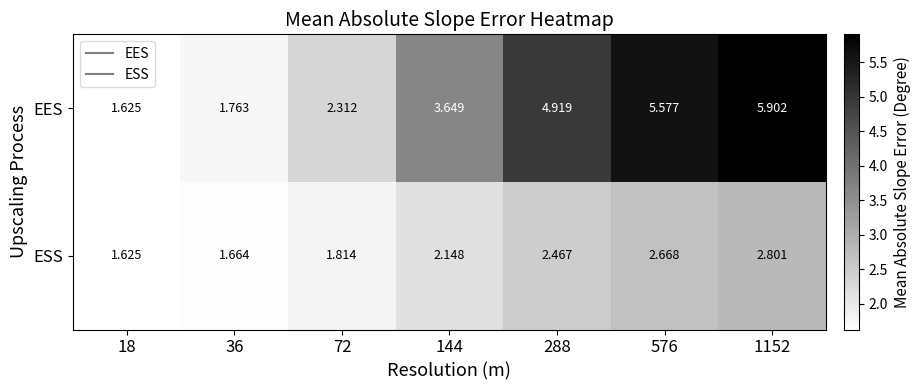

Which series has the largest range (max minus min)?

EES